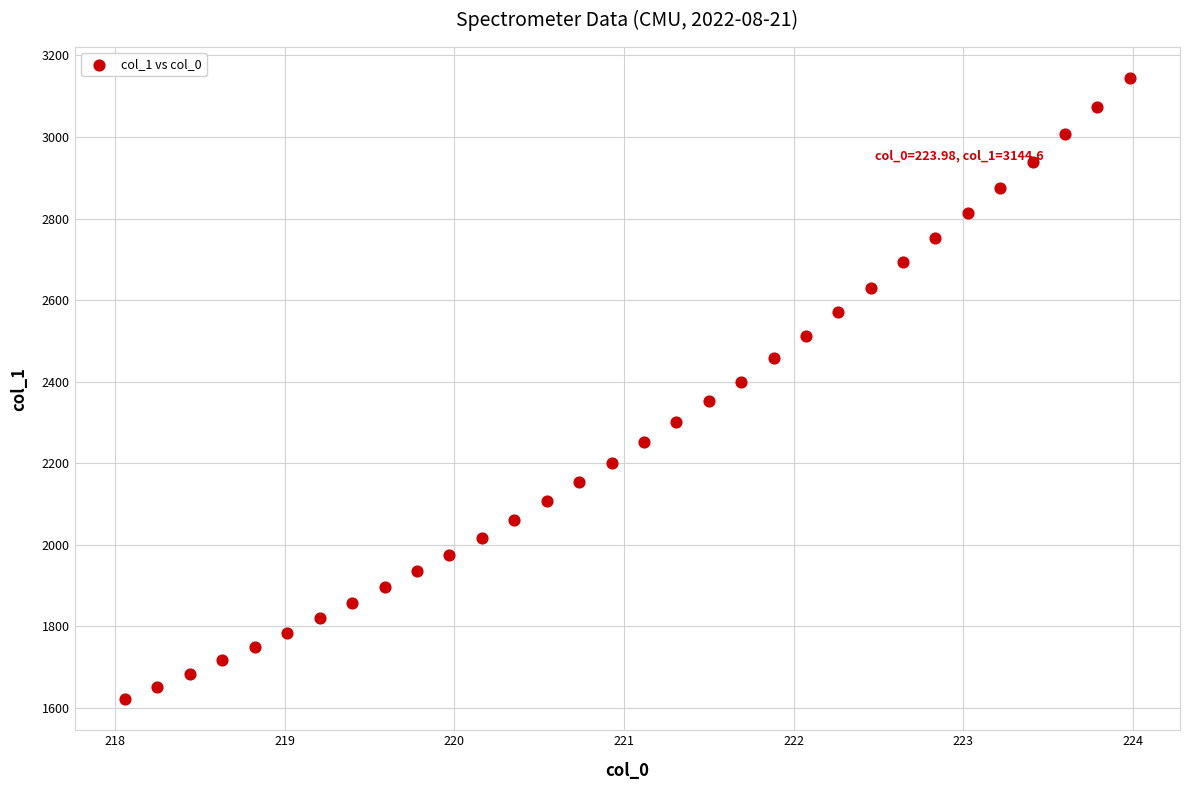

What is the range of X values (max minus min)?

5.9